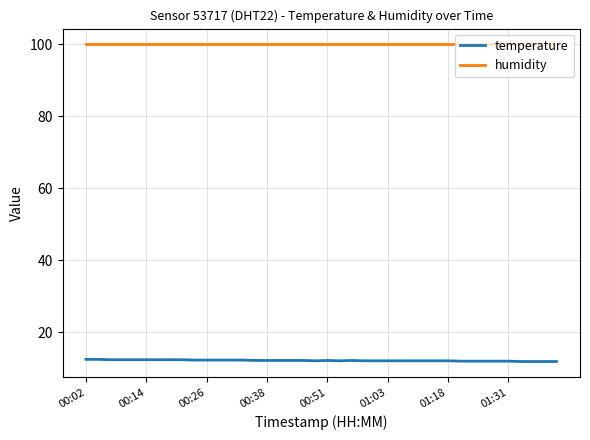

What is the lowest value of the temperature series?

11.8